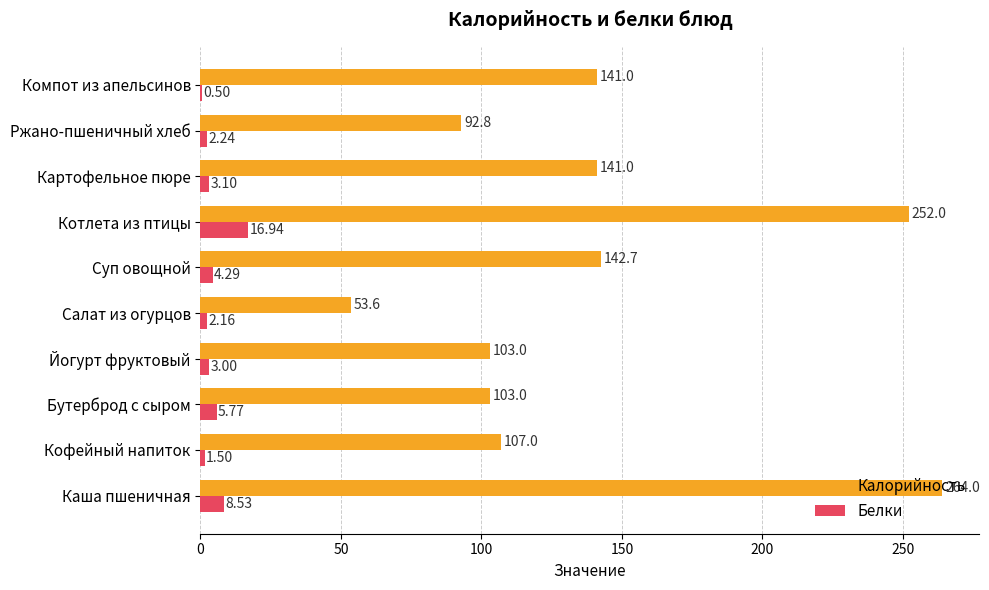

Where is Калорийность nearest to the value 158?

Суп овощной